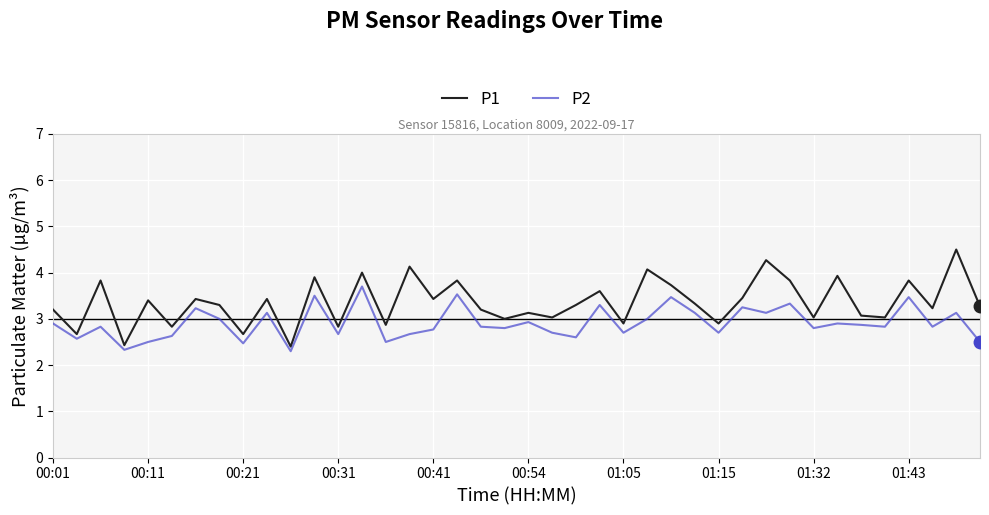

What is the minimum value shown in the chart?

2.3